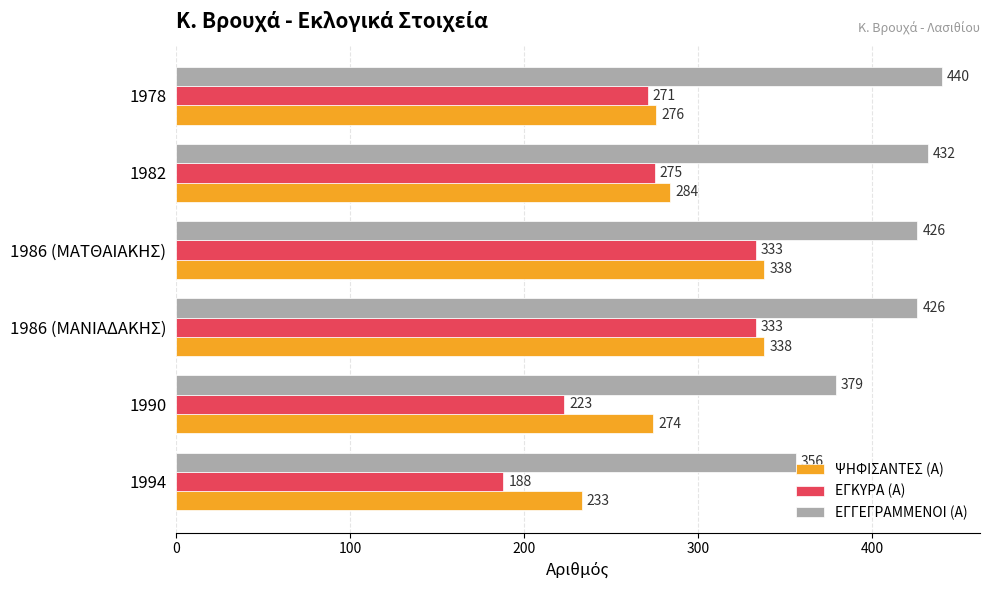

Count the ΕΓΚΥΡΑ (Α) values in the range 223 to 333.

5